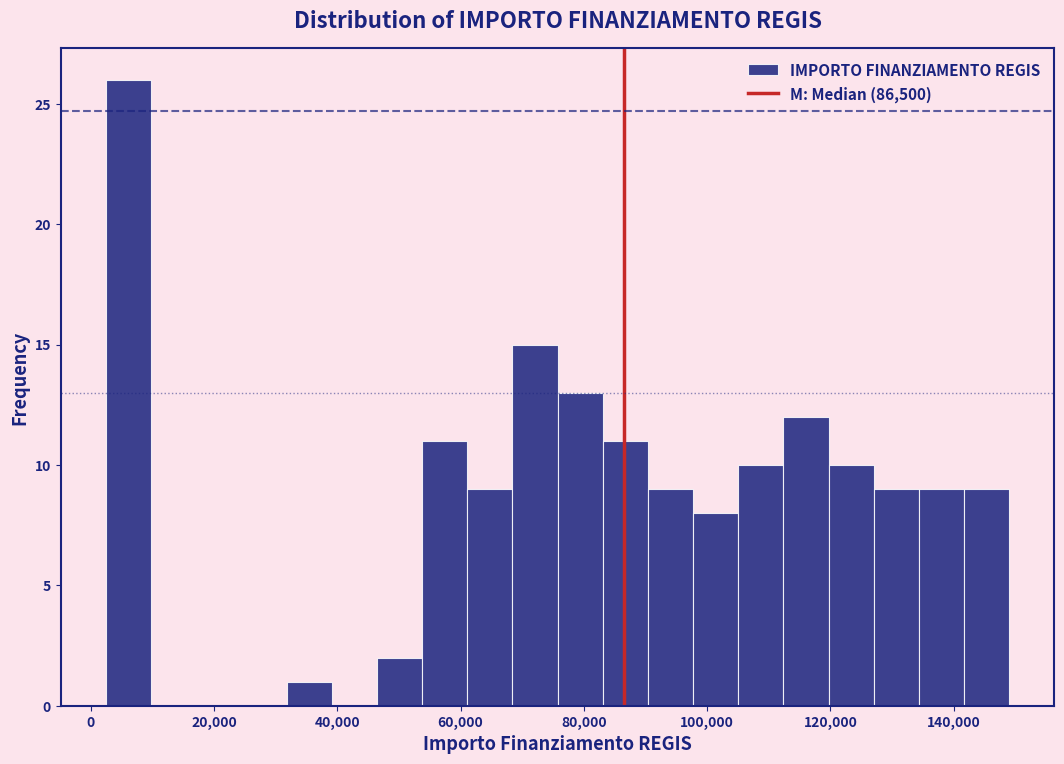

Around what value on the x-axis is the tallest bar? Give the approximate position of its centre, as read against the axis.

6000